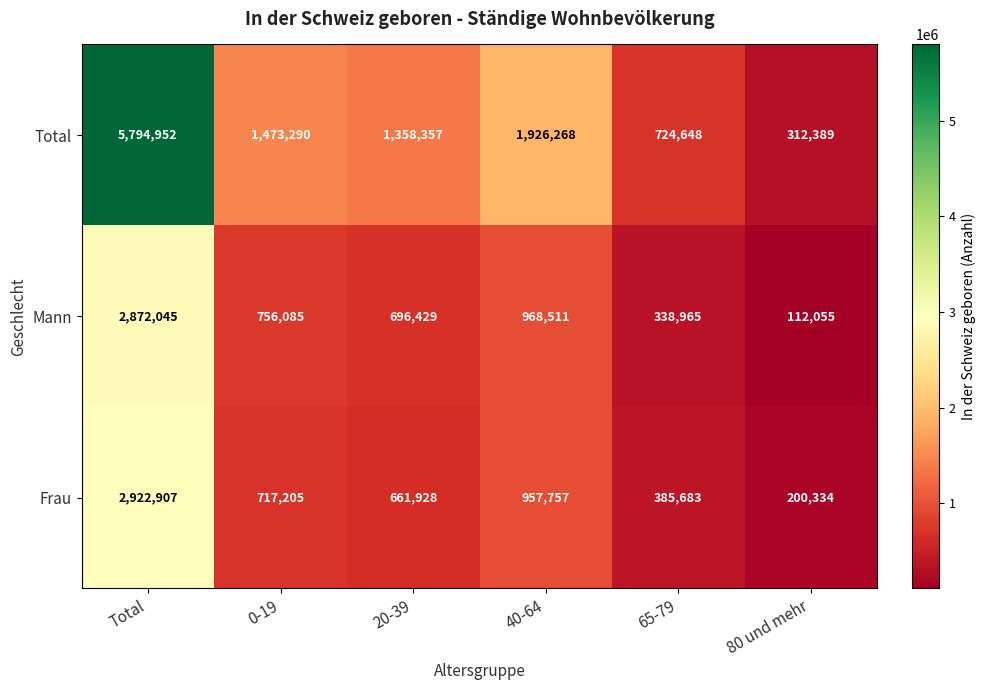

Which series has the largest total across all categories?

Total